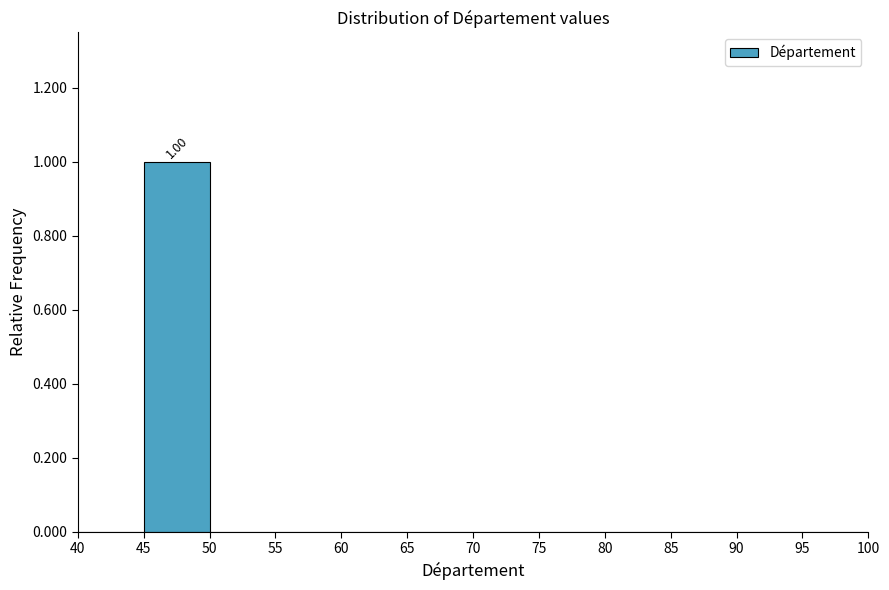

Which range on the x-axis has the tallest bar?

45 to 50